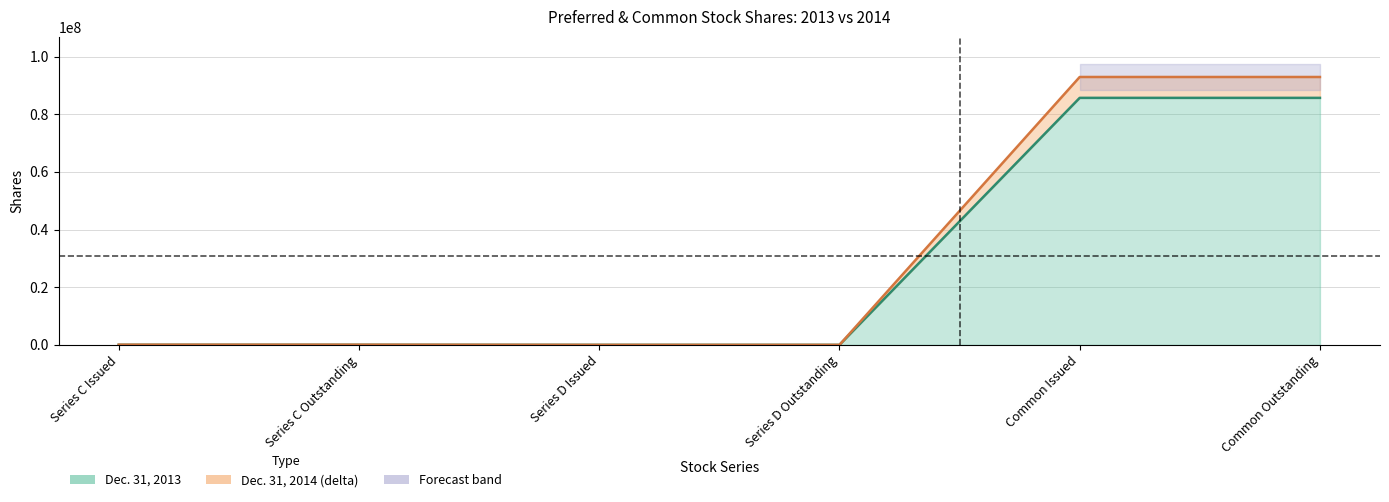

The value of Dec. 31, 2013 at Series D Issued is 15000. True or false?

True